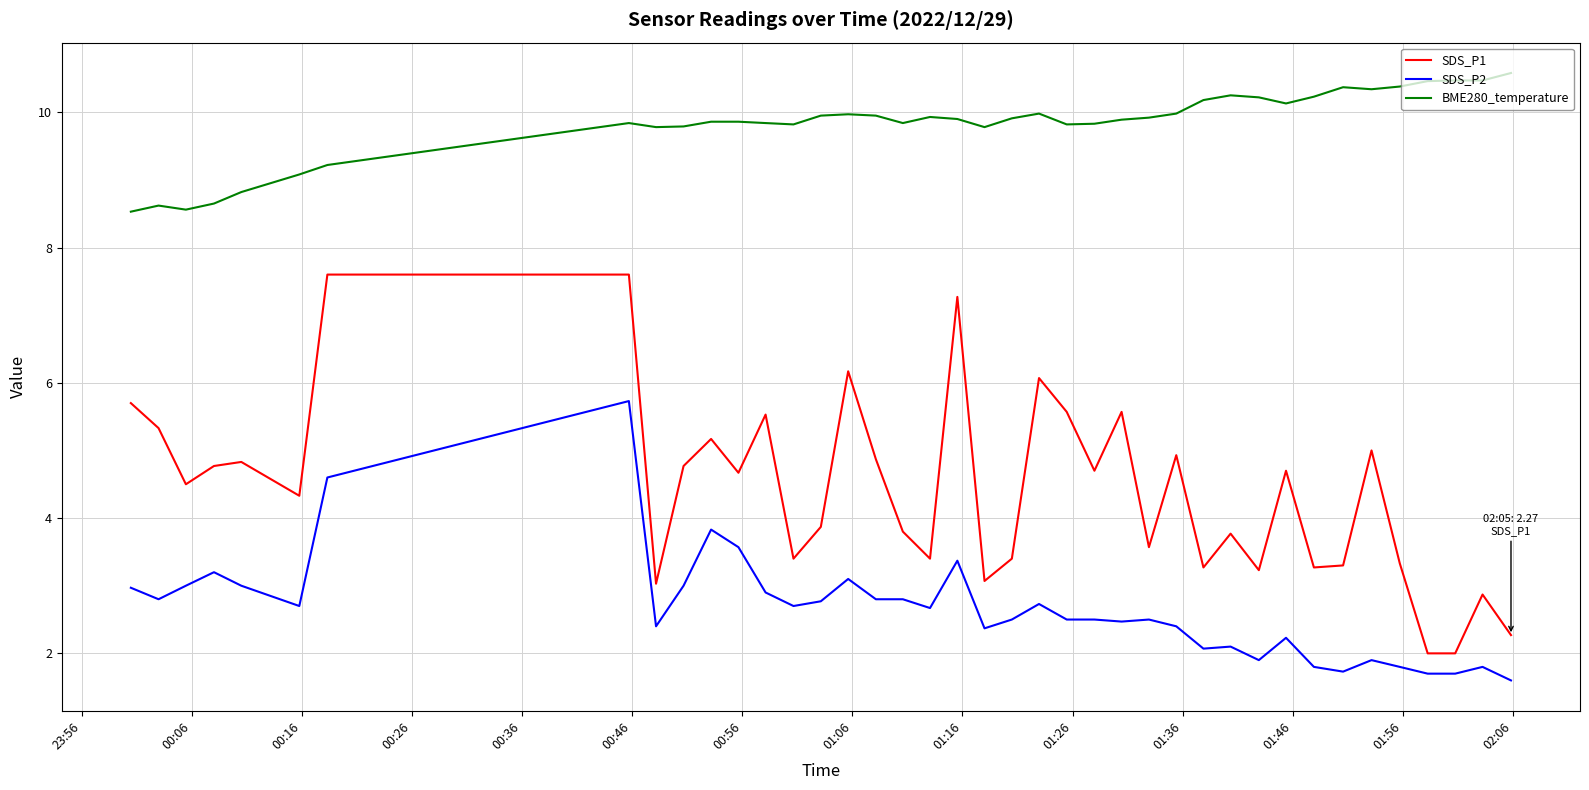

True or false: SDS_P2 and SDS_P1 intersect in this chart.

False